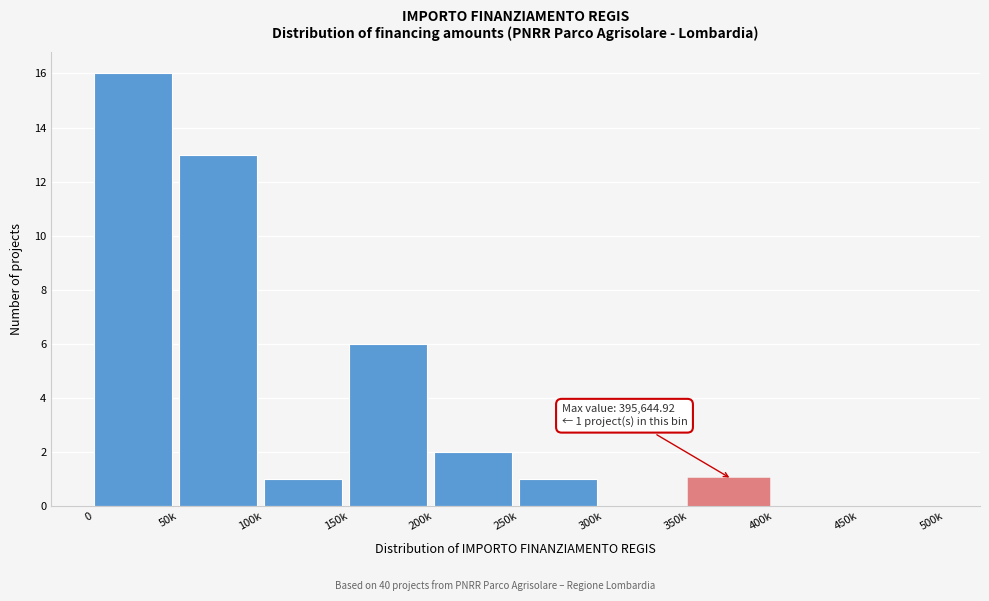

Reading right to left, extract all data points from this chart.

450k=0	400k=0	350k=1	300k=0	250k=1	200k=2	150k=6	100k=1	50k=13	0=16